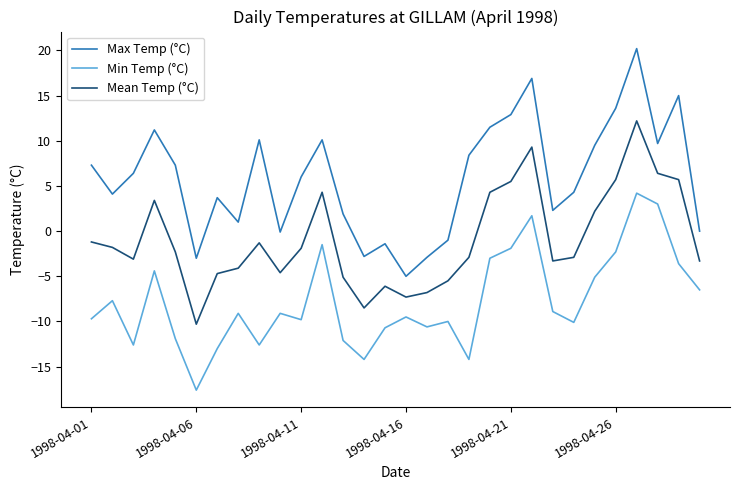

True or false: Min Temp (°C) and Mean Temp (°C) cross at least once.

False